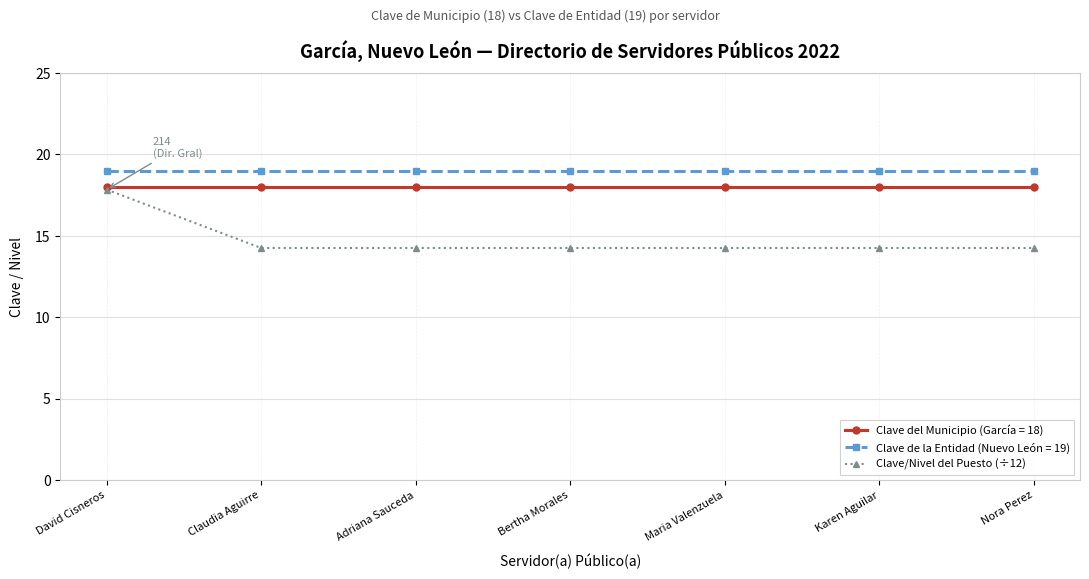

Which series has the widest spread of values?

Clave/Nivel del Puesto (÷12)